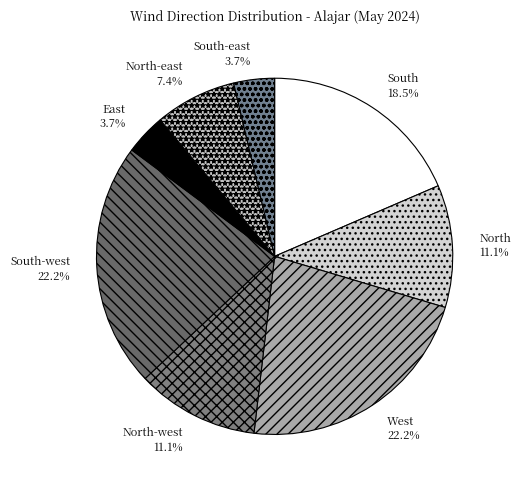

Approximately how many times larger is the value at North-east compared to West?

0.3